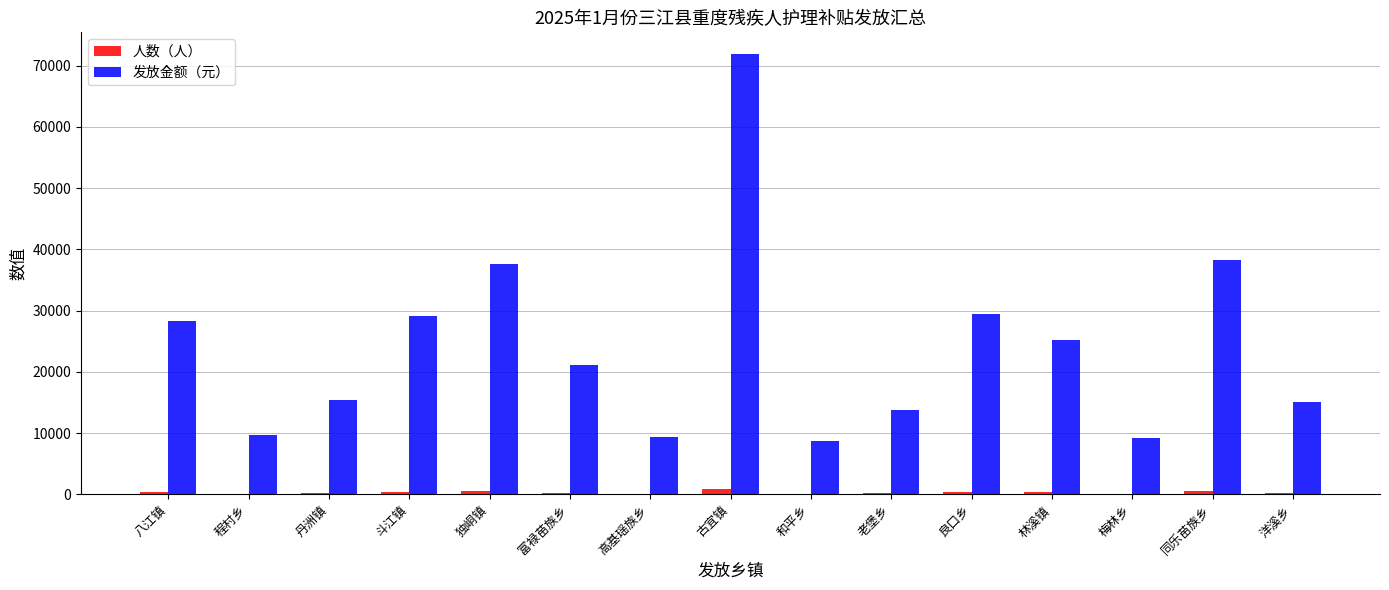

At which category is the sum across all series the highest?

古宜镇